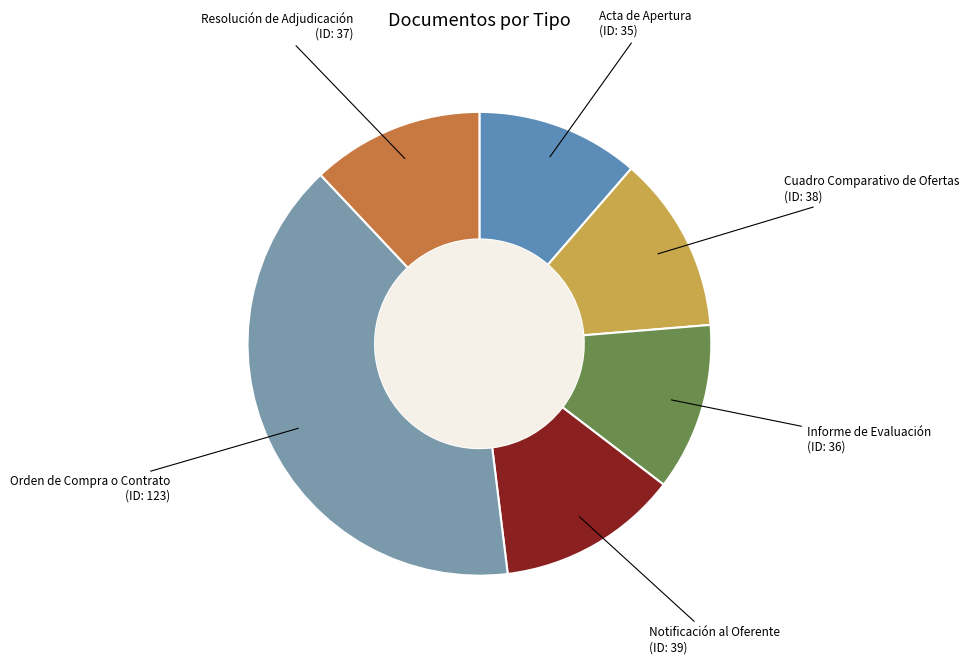

What is the largest slice in the pie chart?

Orden de Compra o Contrato